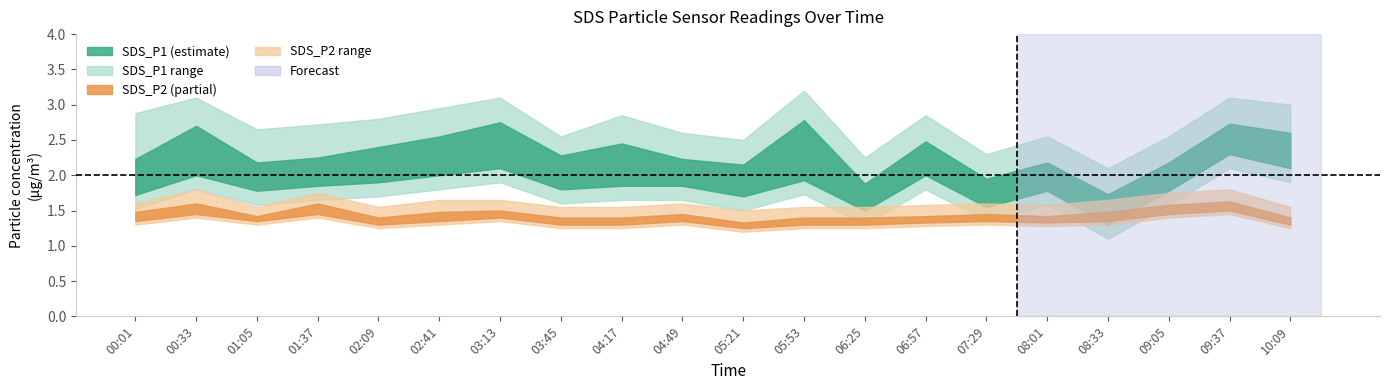

Which series has the largest total across all categories?

SDS_P1_upper